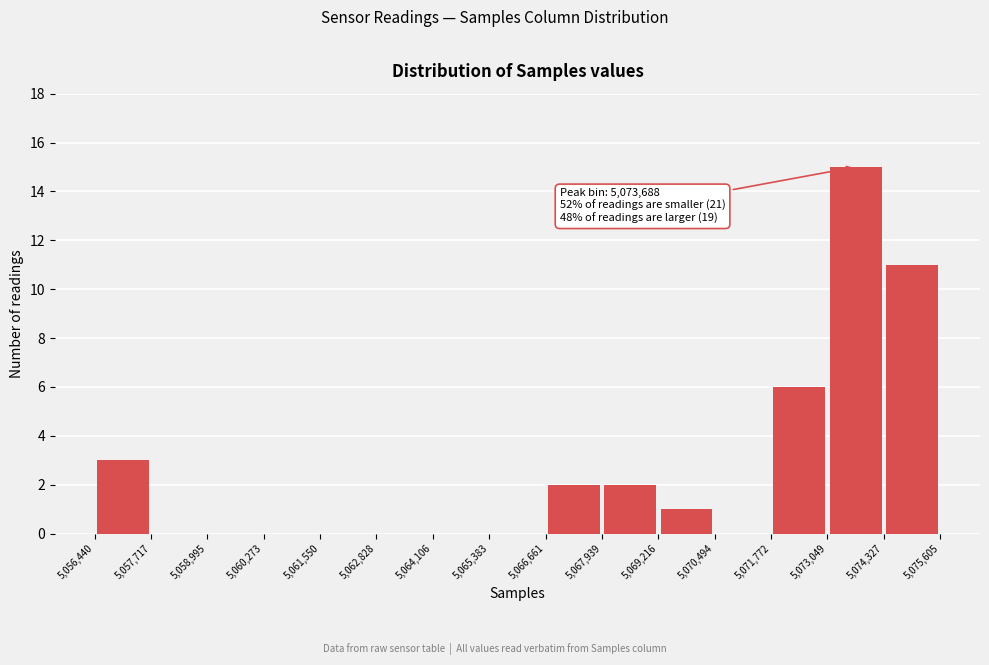

Which range on the x-axis has the tallest bar?

5,073,049 to 5,074,327